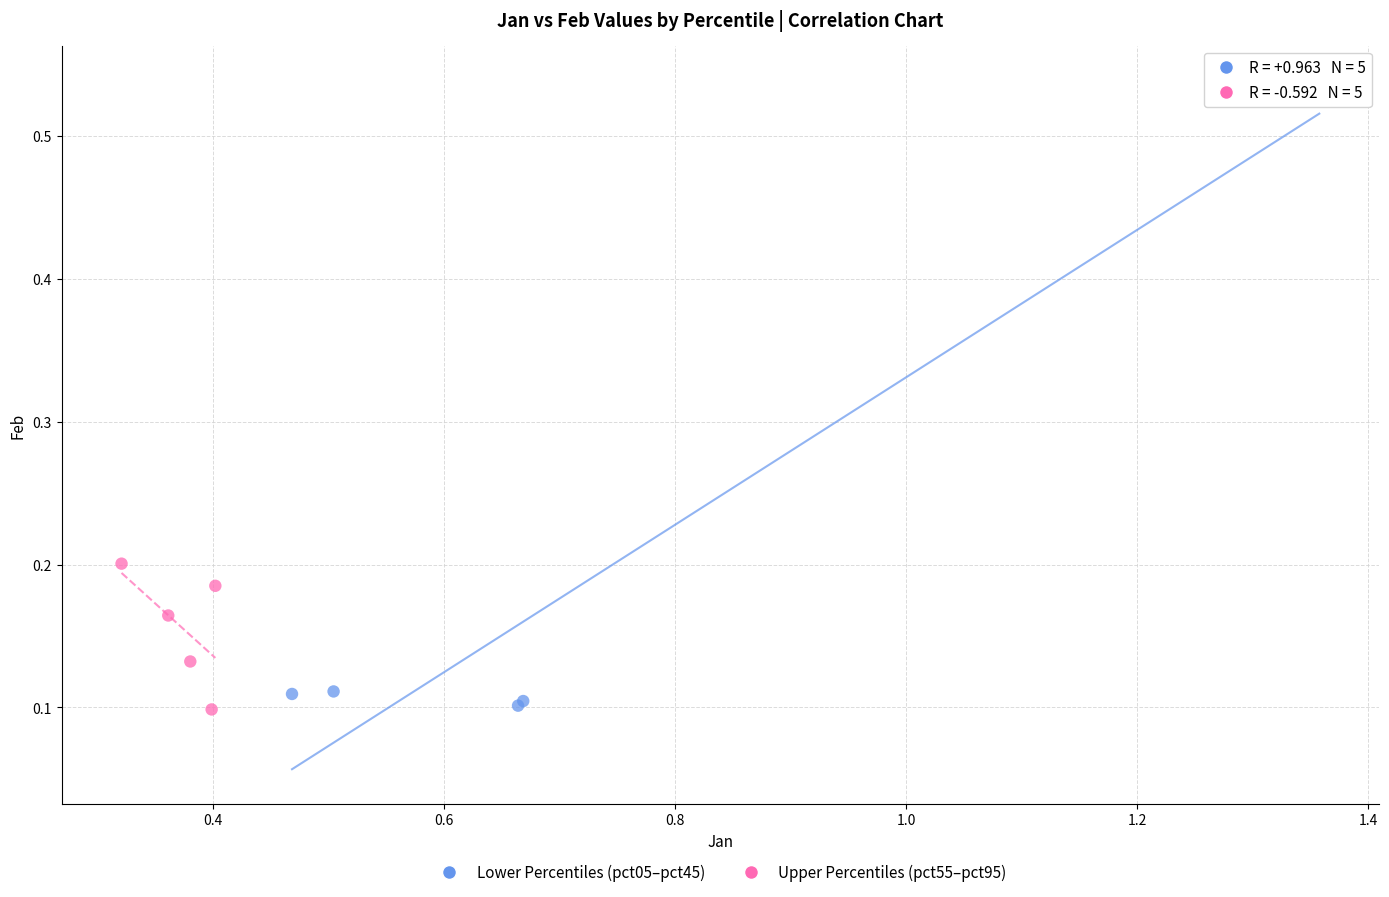

Which series has the widest spread of Y values?

Lower Percentiles (pct05–pct45)